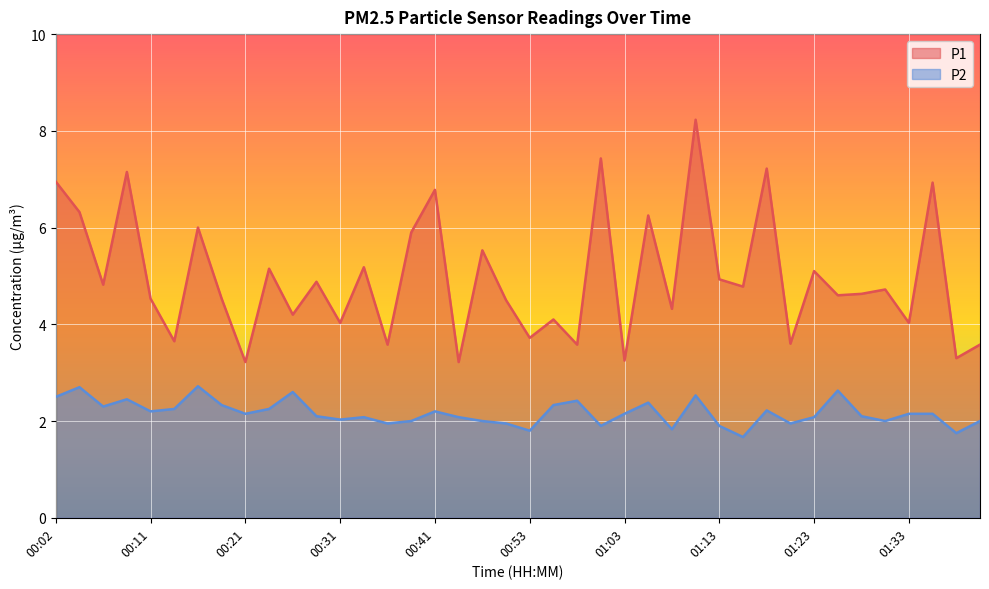

How many categories are shown in the chart?

40